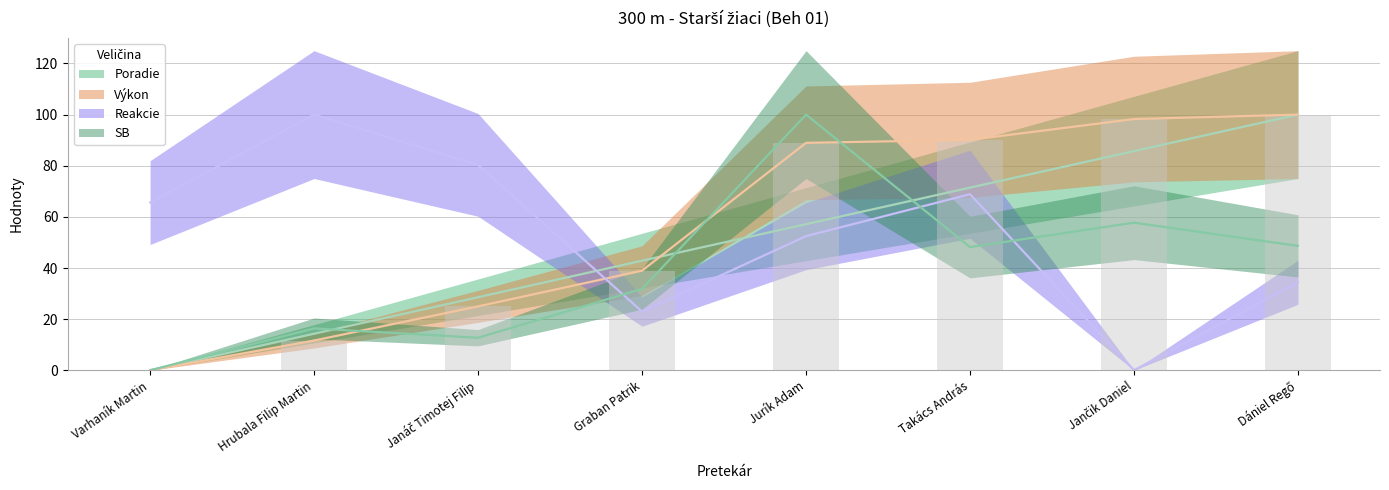

List the series in order of their overall mean, highest first.

Výkon, Reakcie, Poradie, SB